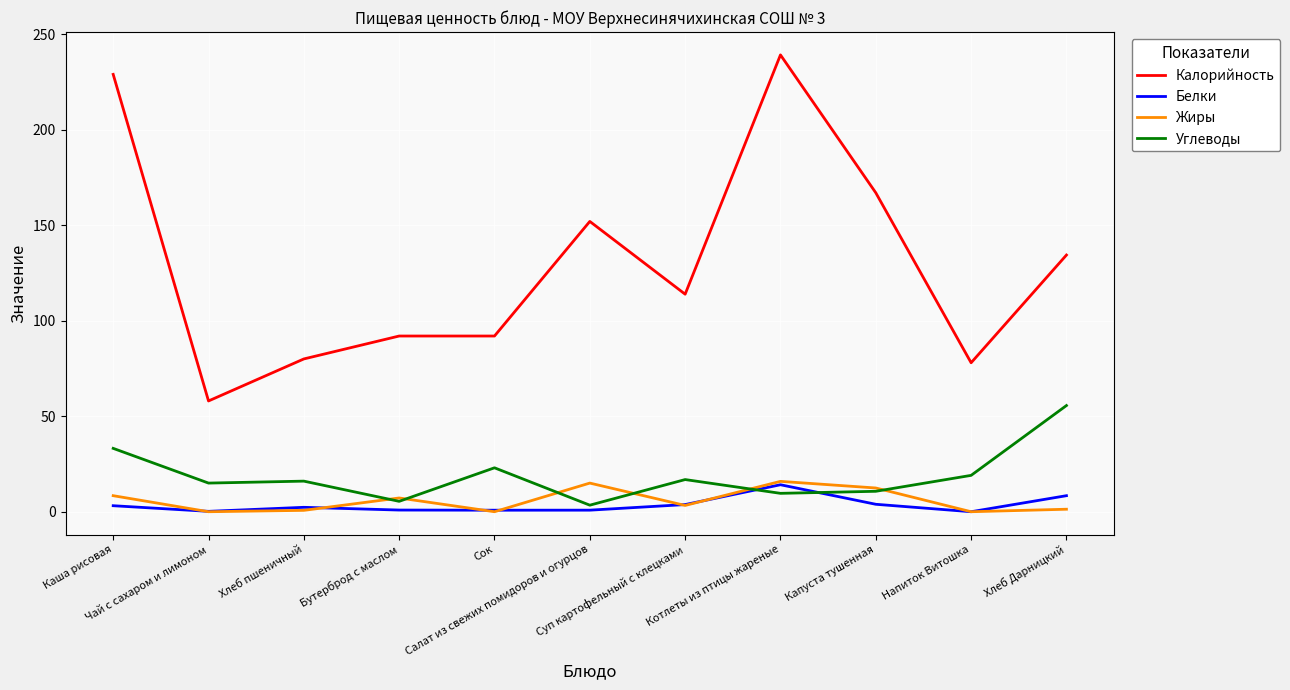

What are all the series names shown in the legend?

Калорийность, Белки, Жиры, Углеводы